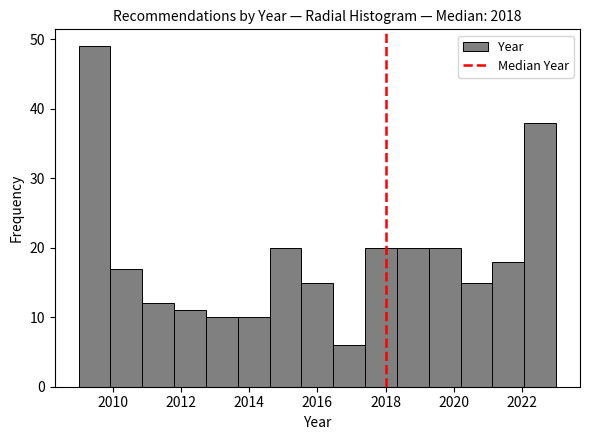

Reading left to right, transcribe this chart: for each bar, give the range it covers on the x-axis and its height. Neither the bar edges nor the heights are printed on the chart, so give them approximately, as read against the axes.

2009.0 to 2010.0: 49
2010.0 to 2010.8: 17
2010.8 to 2011.8: 12
2011.8 to 2012.8: 11
2012.8 to 2013.6: 10
2013.6 to 2014.6: 10
2014.6 to 2015.6: 20
2015.6 to 2016.4: 15
2016.4 to 2017.4: 6
2017.4 to 2018.4: 20
2018.4 to 2019.2: 20
2019.2 to 2020.2: 20
2020.2 to 2021.2: 15
2021.2 to 2022.0: 18
2022.0 to 2023.0: 38